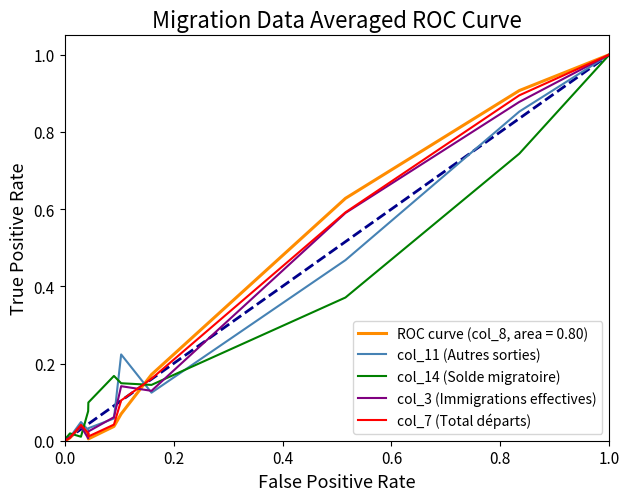

What is the maximum value shown in the chart?

1.0